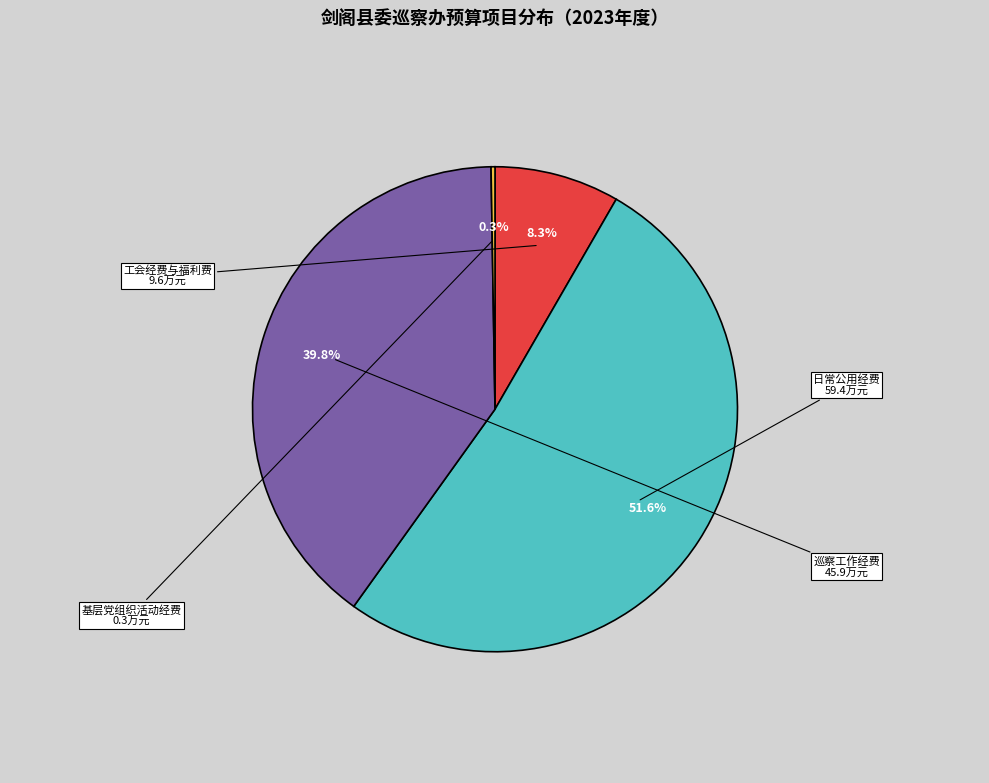

Which category accounts for the majority?

日常公用经费